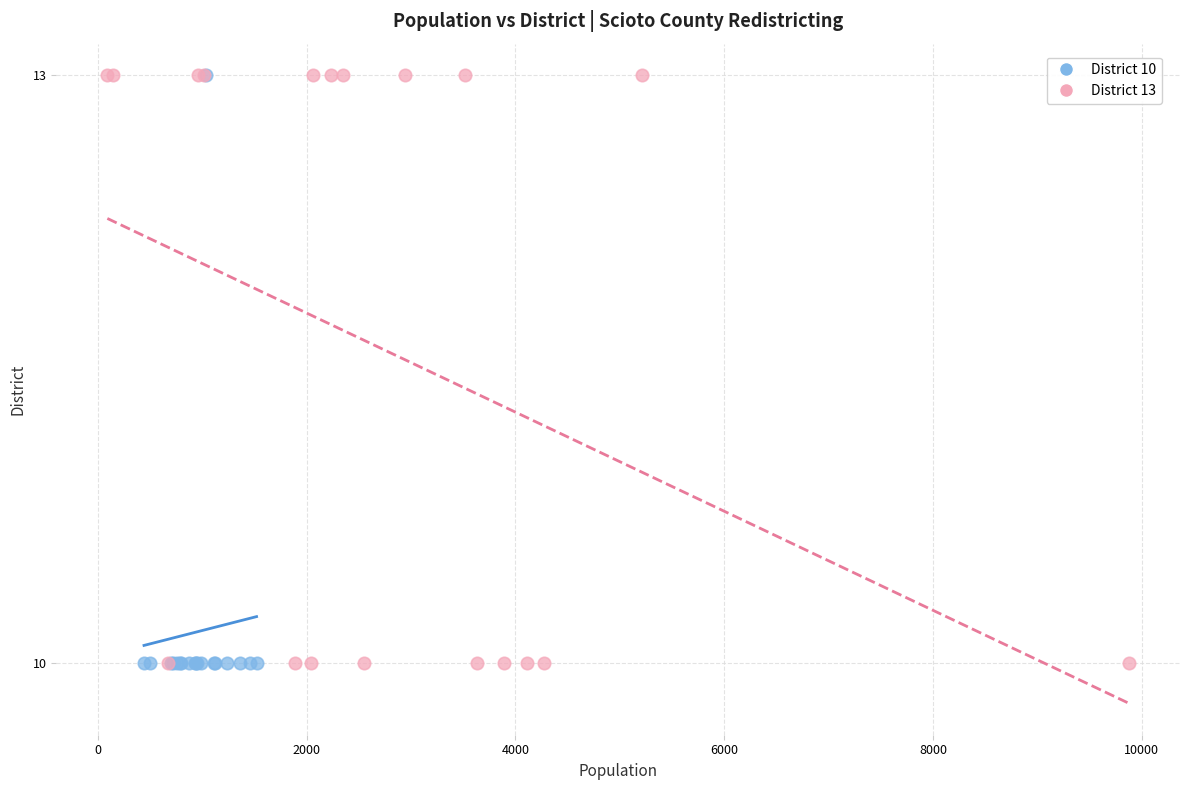

What are all the series names shown in the legend?

District 10, District 13